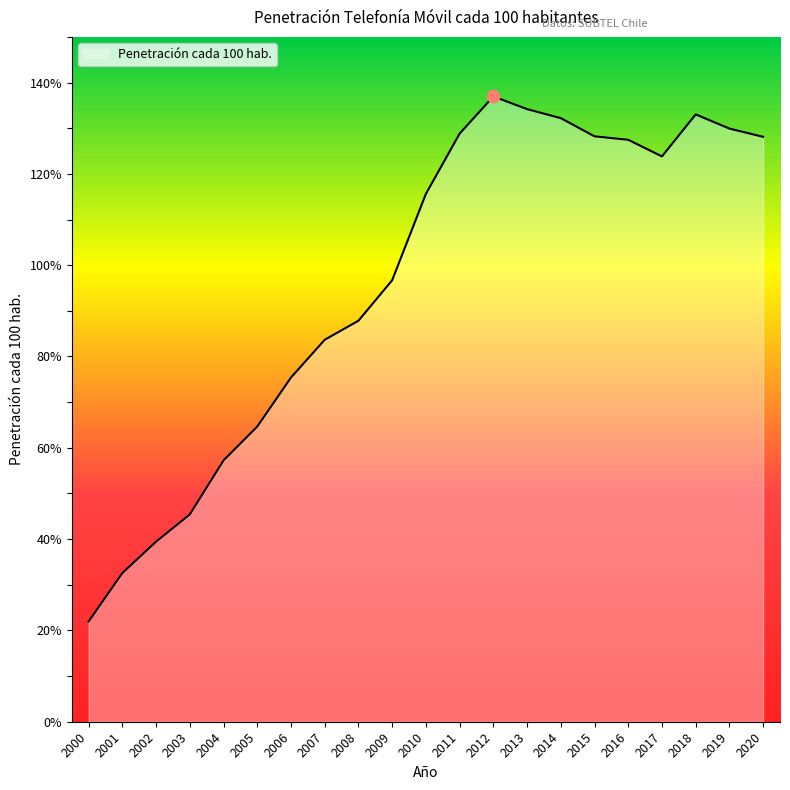

Between 2000 and 2020, which is larger?

2020